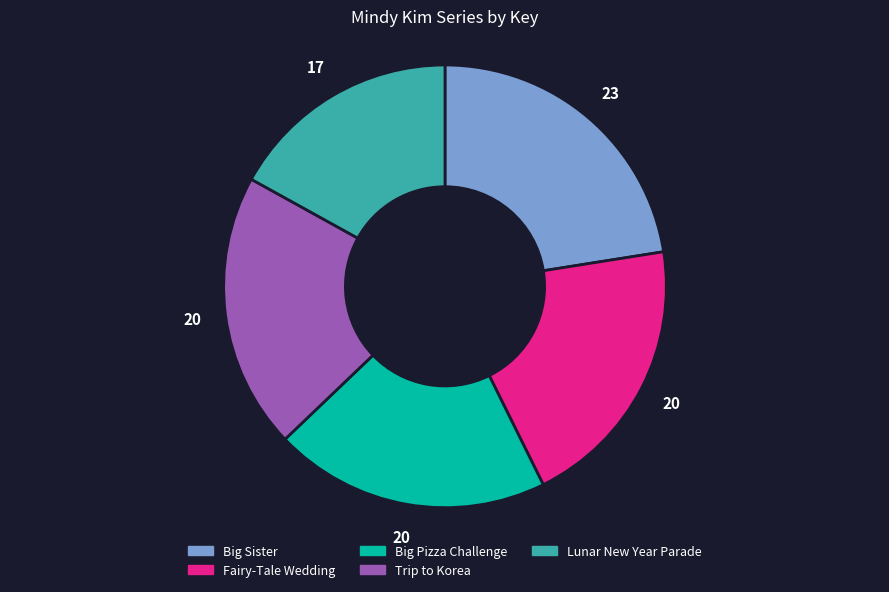

How many slices are in this pie chart?

5